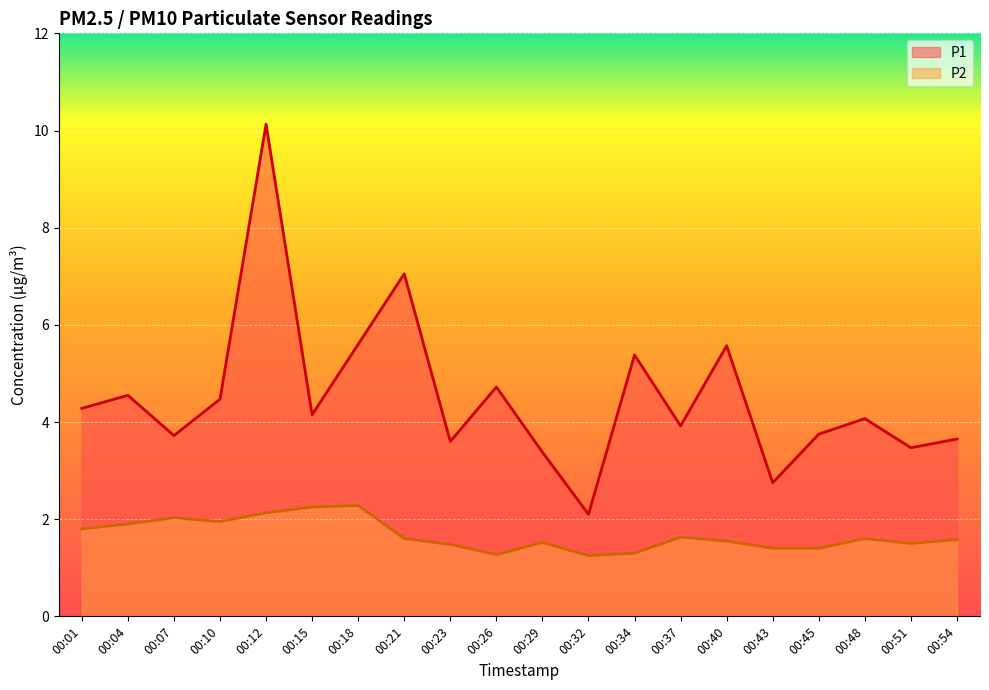

True or false: P1 has more than 0 interior local peaks.

True